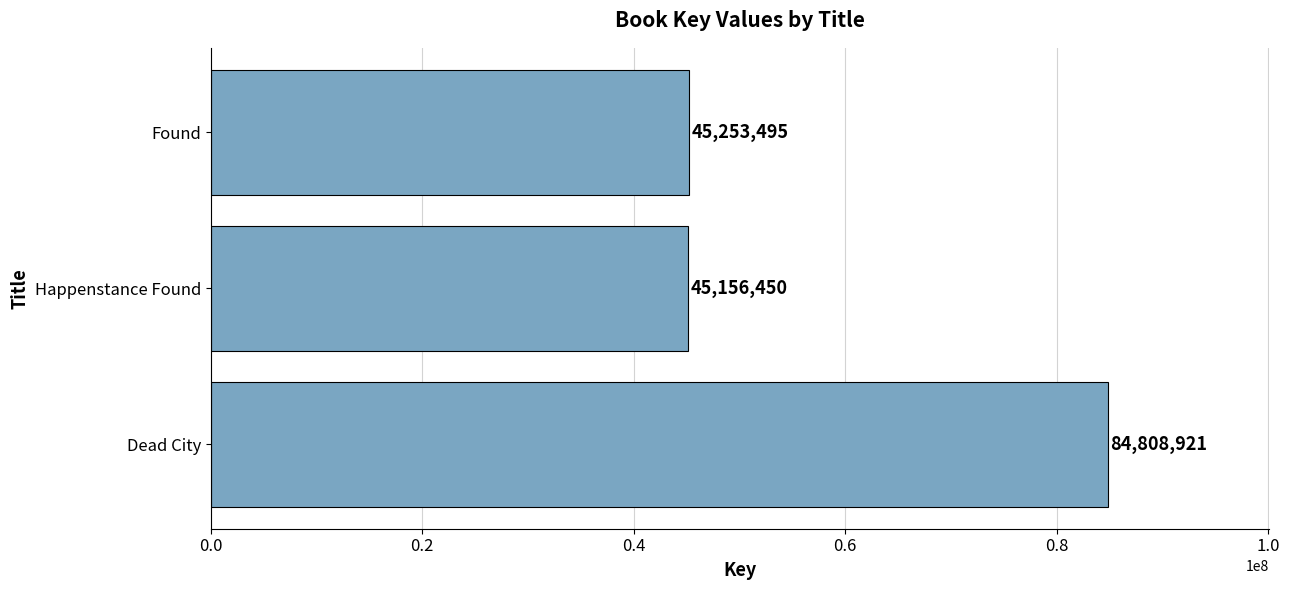

At which category does the chart reach its minimum across all series?

Happenstance Found